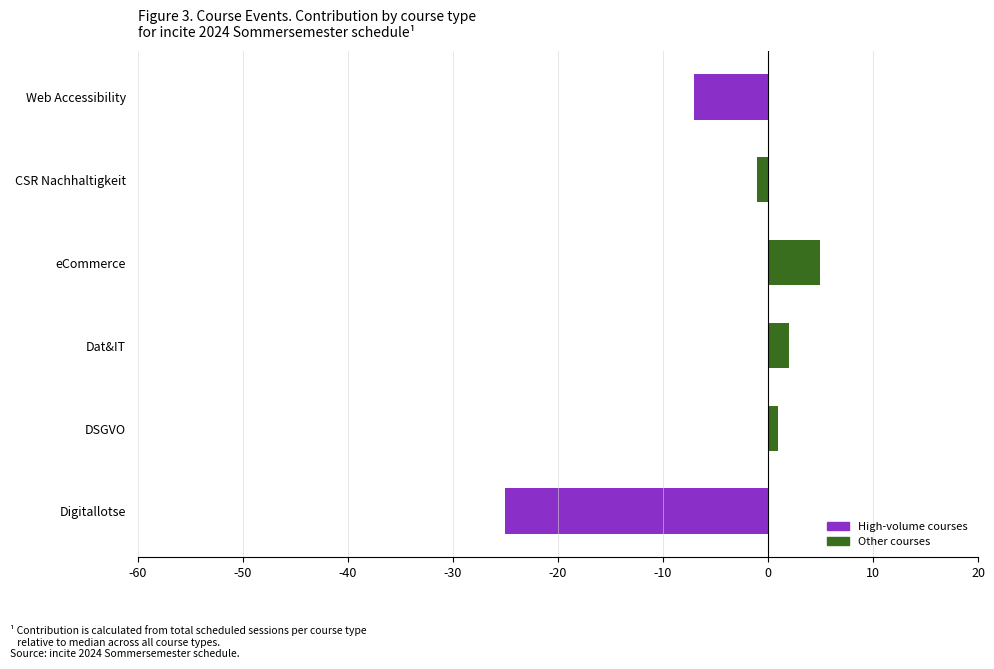

What is the difference between the maximum and minimum values?

30